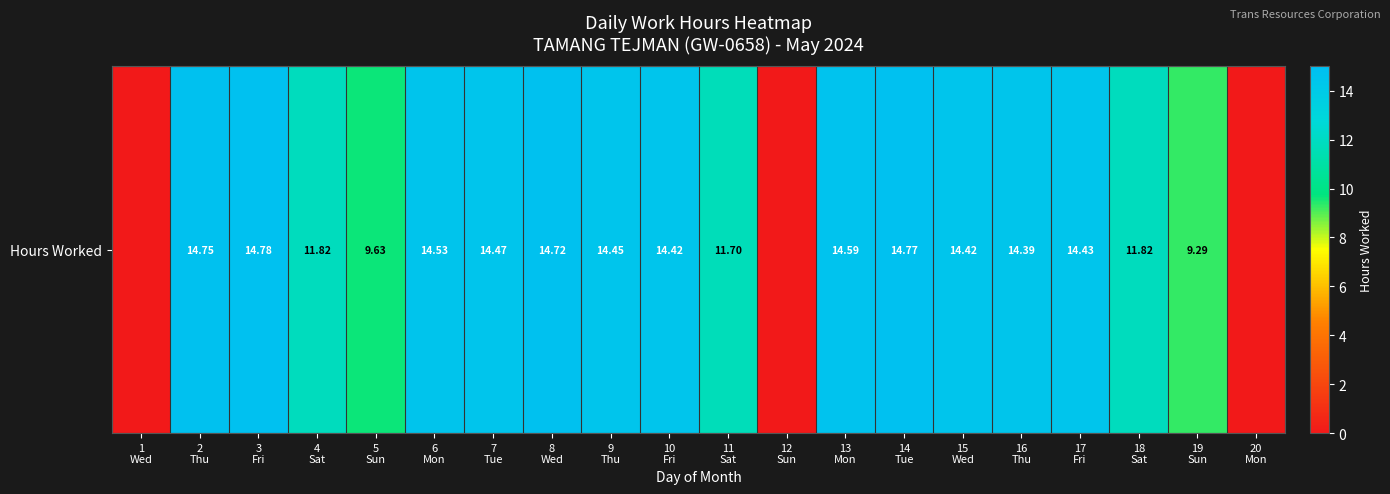

At which category does the chart reach its minimum across all series?

1
Wed